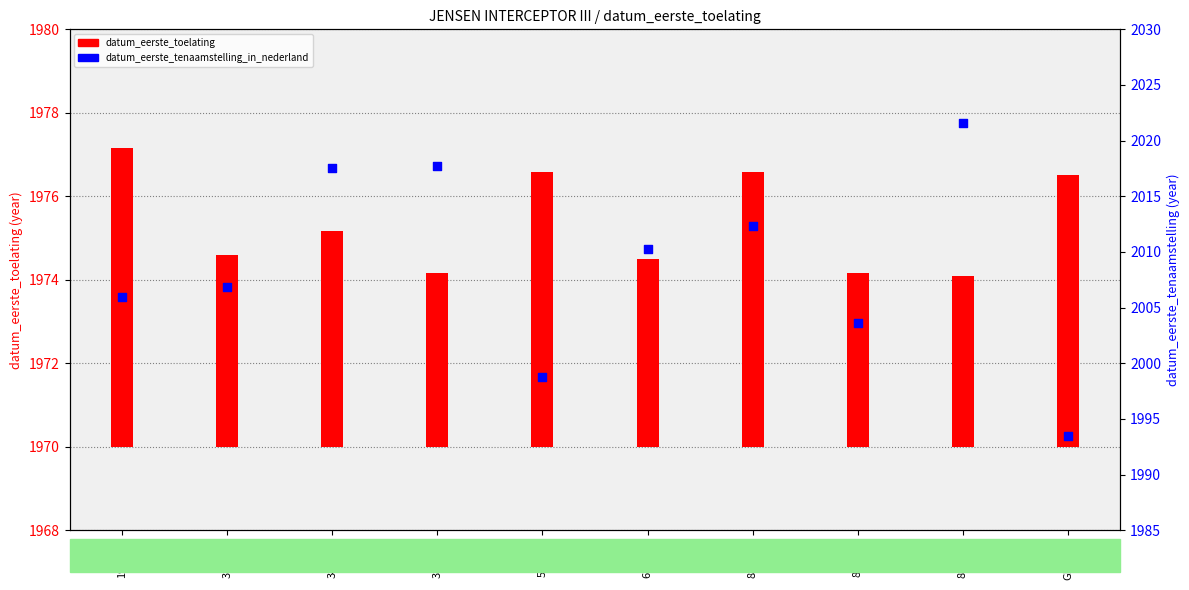

Which series has the widest spread of Y values?

datum_eerste_tenaamstelling_in_nederland